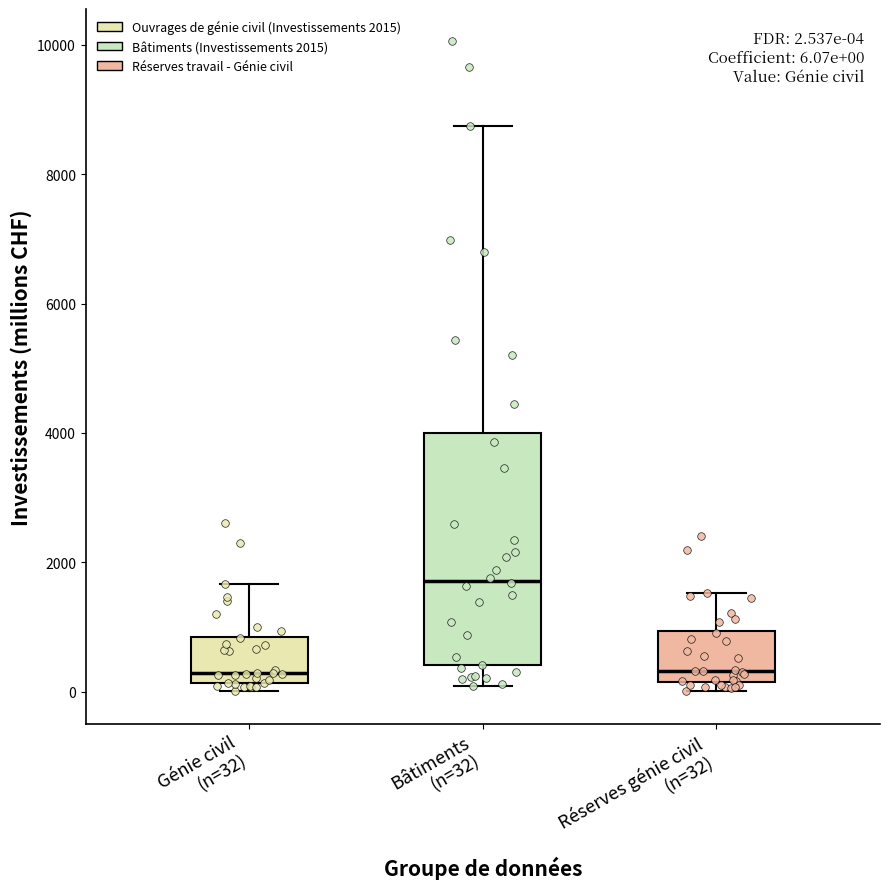

Comparing the boxes themselves (not the whiskers), which one is the tallest?

Bâtiments (n=32)